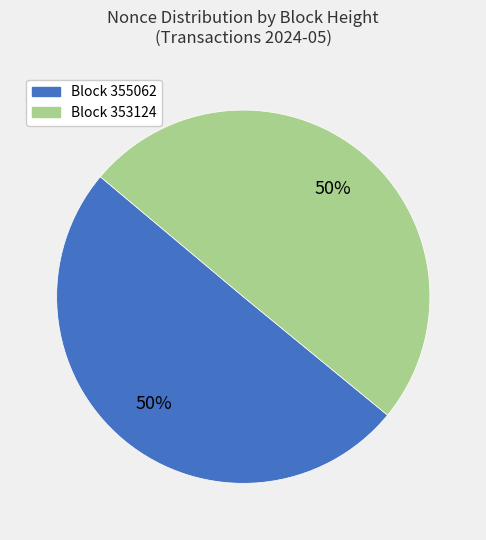

How many slices are in this pie chart?

2